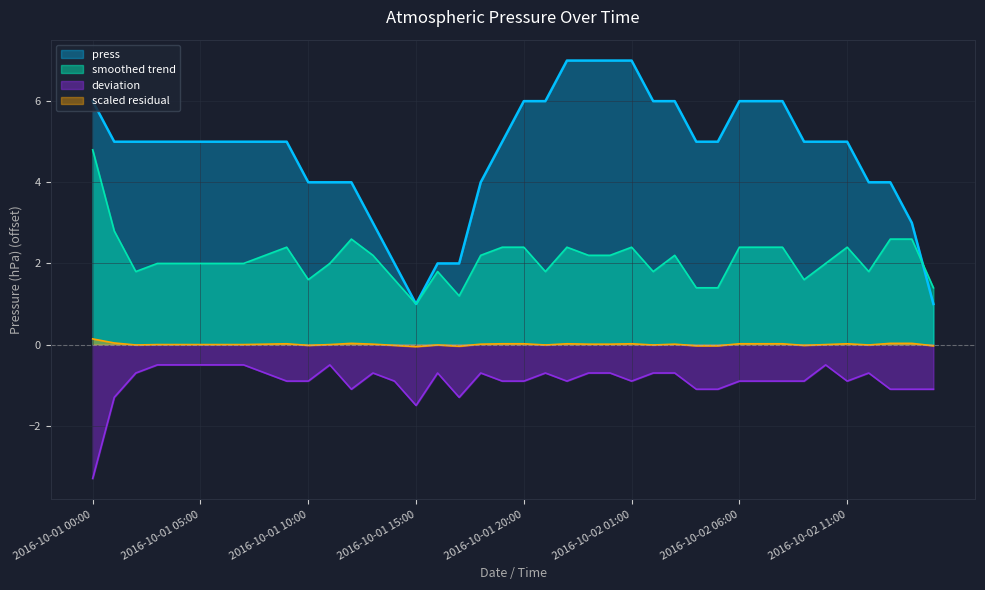

List the labels in order of value, largest first.

2016-10-01 22:00, 2016-10-01 23:00, 2016-10-02 00:00, 2016-10-02 01:00, 2016-10-01 00:00, 2016-10-01 20:00, 2016-10-01 21:00, 2016-10-02 02:00, 2016-10-02 03:00, 2016-10-02 06:00, 2016-10-02 07:00, 2016-10-02 08:00, 2016-10-01 01:00, 2016-10-01 02:00, 2016-10-01 03:00, 2016-10-01 04:00, 2016-10-01 05:00, 2016-10-01 06:00, 2016-10-01 07:00, 2016-10-01 08:00, 2016-10-01 09:00, 2016-10-01 19:00, 2016-10-02 04:00, 2016-10-02 05:00, 2016-10-02 09:00, 2016-10-02 10:00, 2016-10-02 11:00, 2016-10-01 10:00, 2016-10-01 11:00, 2016-10-01 12:00, 2016-10-01 18:00, 2016-10-02 12:00, 2016-10-02 13:00, 2016-10-01 13:00, 2016-10-02 14:00, 2016-10-01 14:00, 2016-10-01 16:00, 2016-10-01 17:00, 2016-10-01 15:00, 2016-10-02 15:00